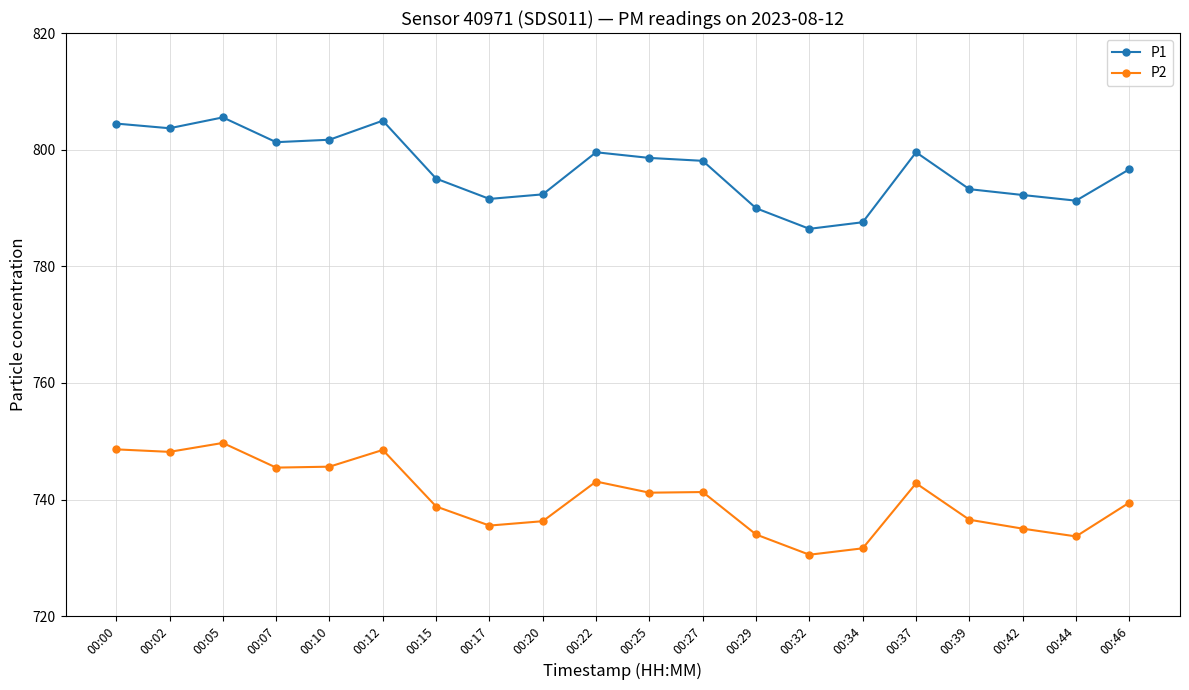

True or false: P2 and P1 intersect in this chart.

False